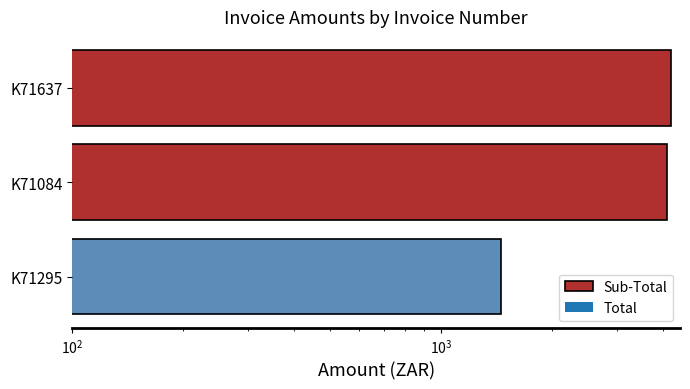

Are the bars grouped side by side (vs. stacked)?

No